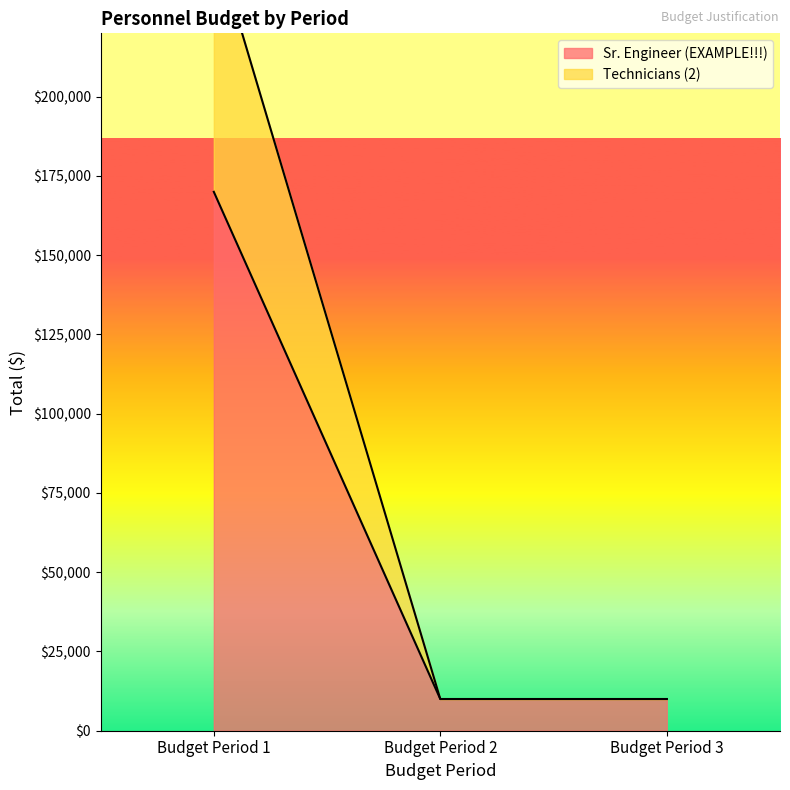

List the series in order of their overall mean, highest first.

Sr. Engineer (EXAMPLE!!!), Technicians (2)